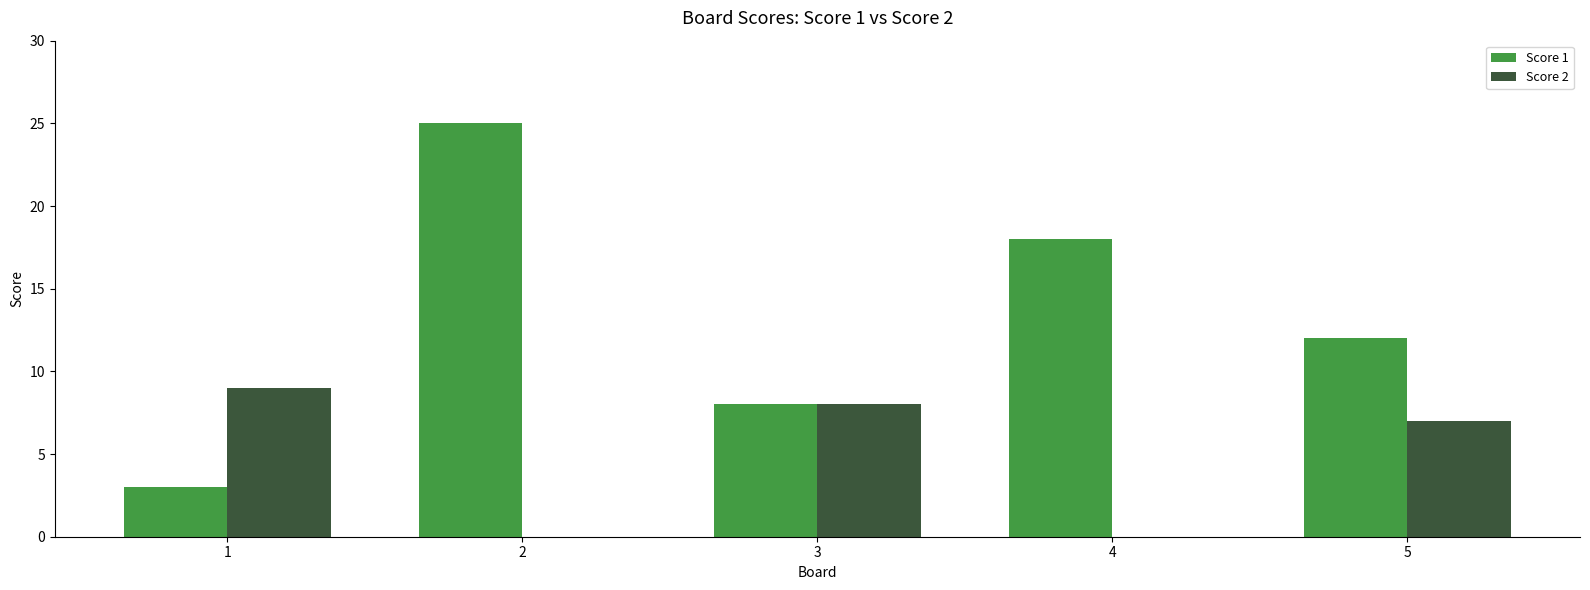

Which series changed the most between 1 and 5?

Score 1